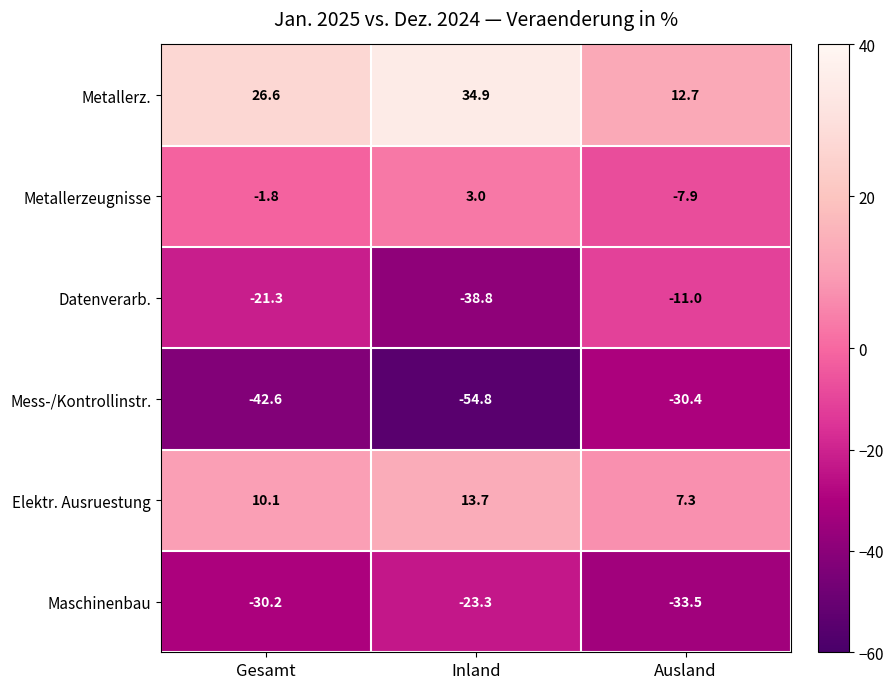

What is the average value of the Mess-/Kontrollinstr. series?

-42.6